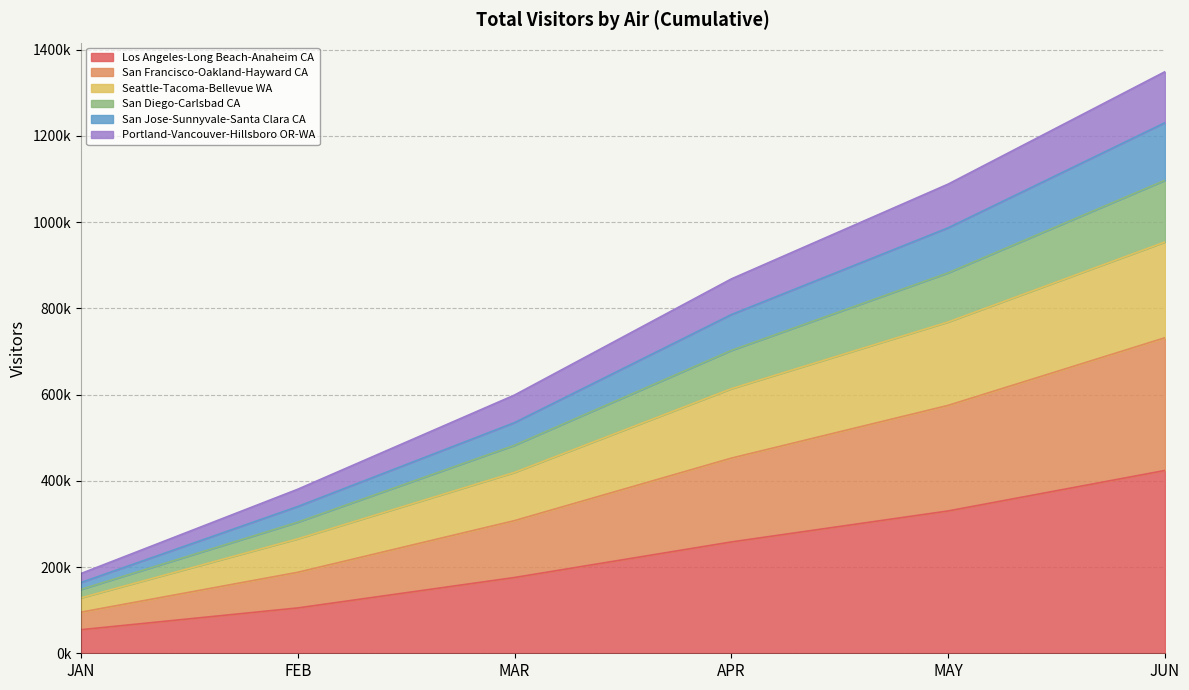

What are all the series names shown in the legend?

Los Angeles-Long Beach-Anaheim CA, San Francisco-Oakland-Hayward CA, Seattle-Tacoma-Bellevue WA, San Diego-Carlsbad CA, San Jose-Sunnyvale-Santa Clara CA, Portland-Vancouver-Hillsboro OR-WA